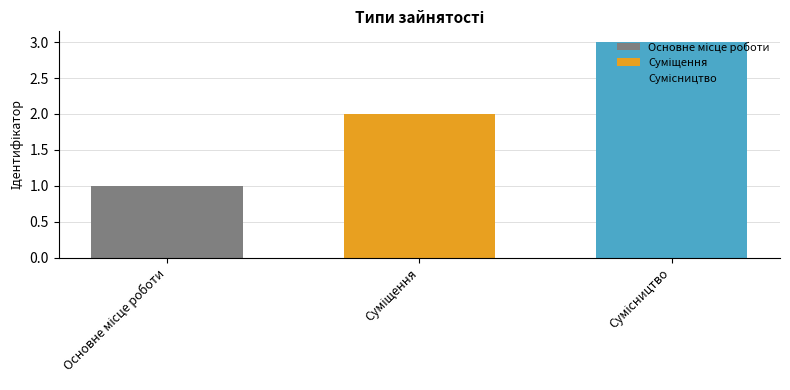

What is the maximum value shown in the chart?

3